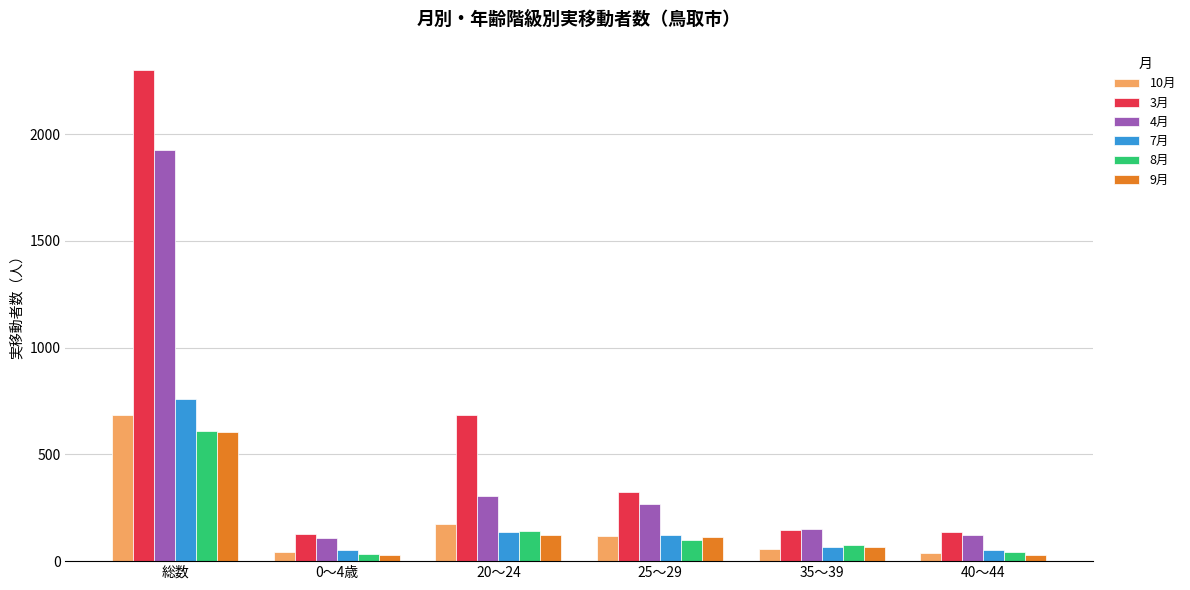

The value of 10月 at 20～24 is 287. True or false?

False